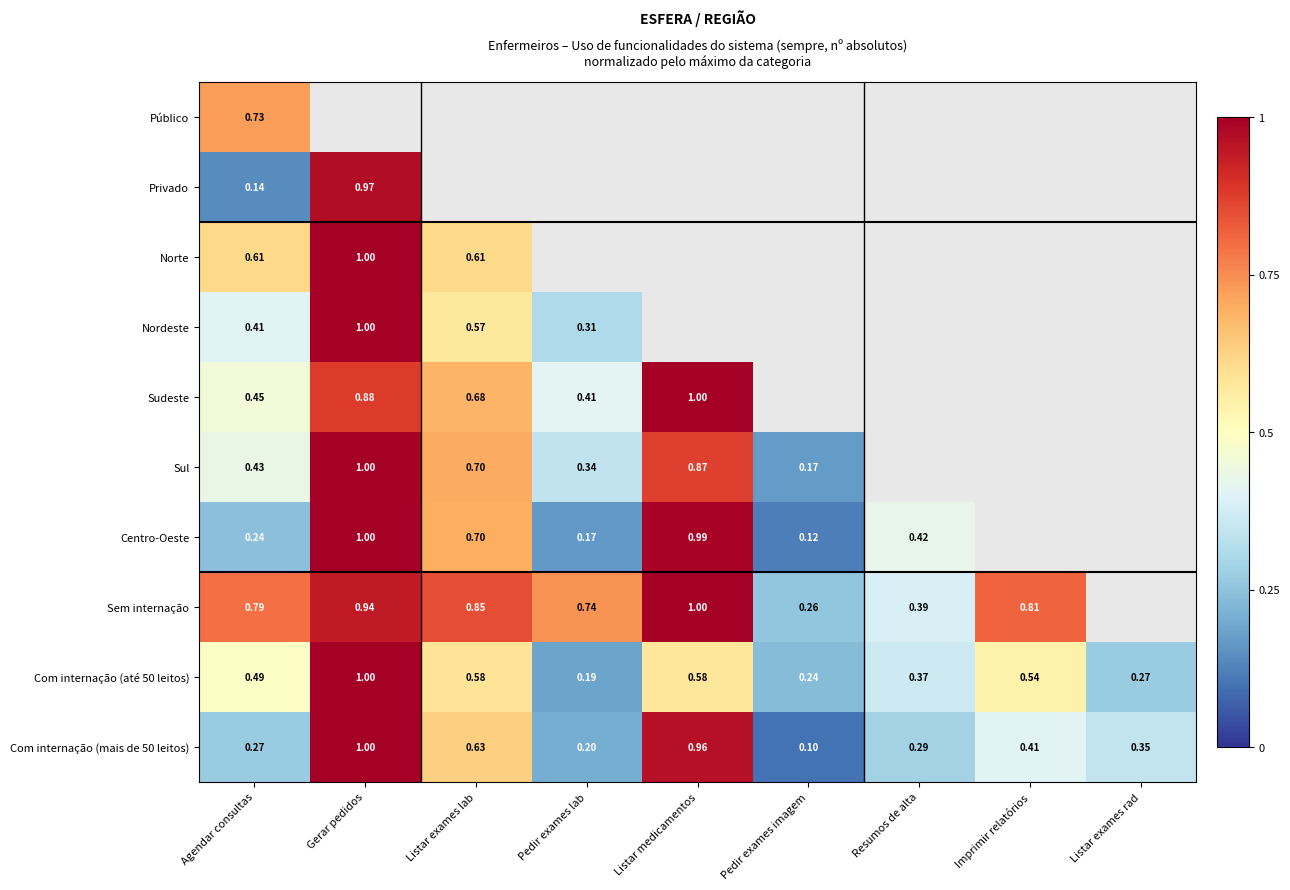

At which label does Com internação (mais de 50 leitos) reach its peak?

Gerar pedidos